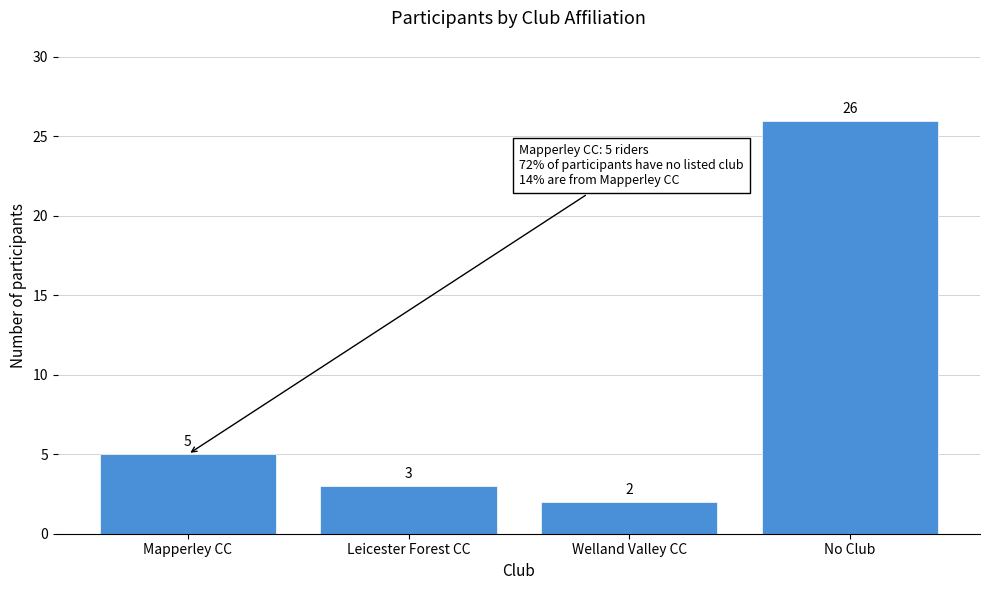

Reading left to right, list all the values displayed in this chart.

5	3	2	26